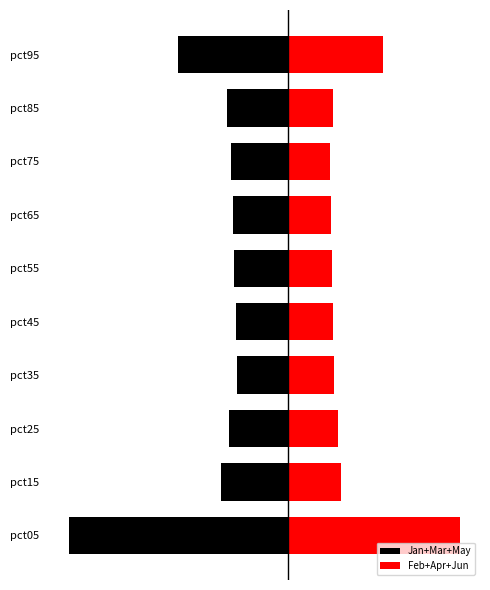

Count the number of categories in the chart.

10